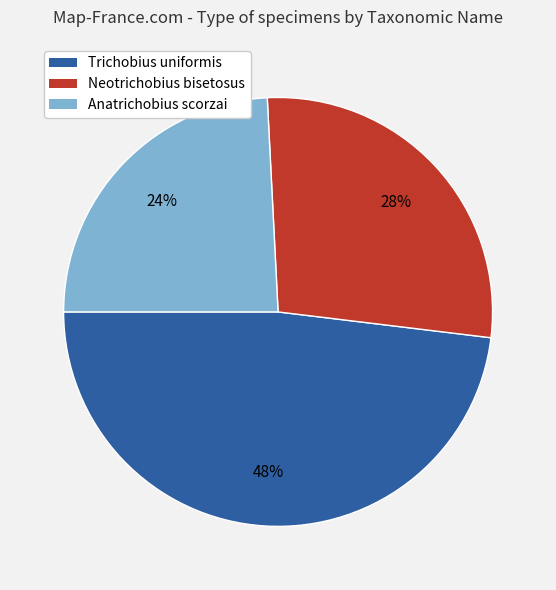

Do Anatrichobius scorzai and Trichobius uniformis together represent more than half of the pie?

Yes